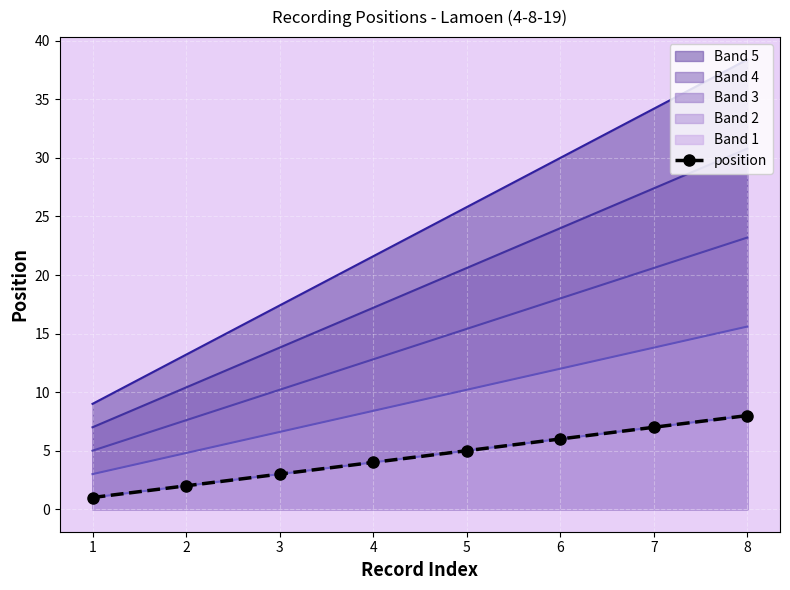

Where is the data nearest to the value 4?

4